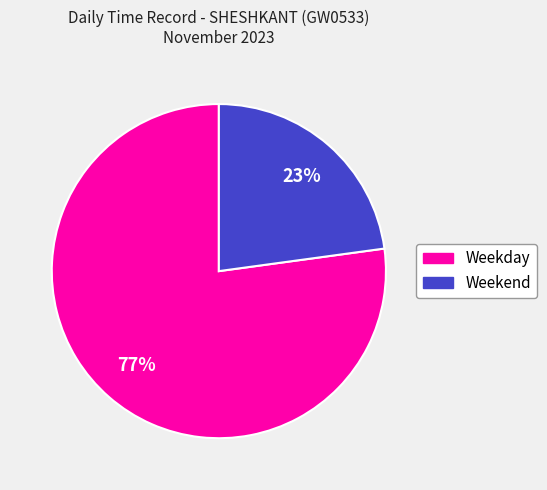

To the nearest percent, what is the average slice percentage?

50%